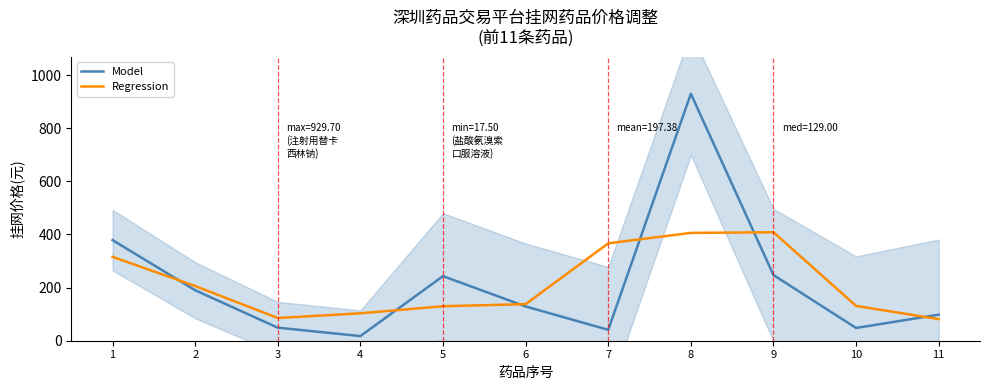

Reading left to right, extract all data points from this chart.

Model: 378.7	190.0	49.0	17.5	243.1	129.0	41.0	929.7	247.1	48.0	98.0
Regression: 315.8	205.9	85.5	103.2	129.9	137.7	366.6	405.9	408.3	131.0	81.3